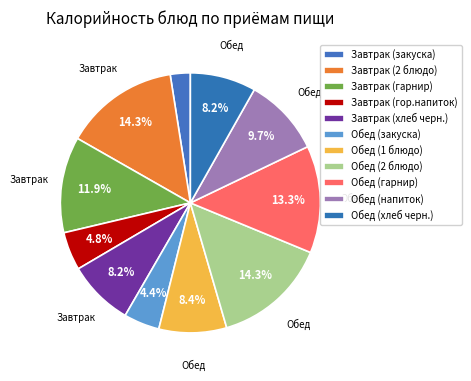

How many segments does this pie chart have?

11